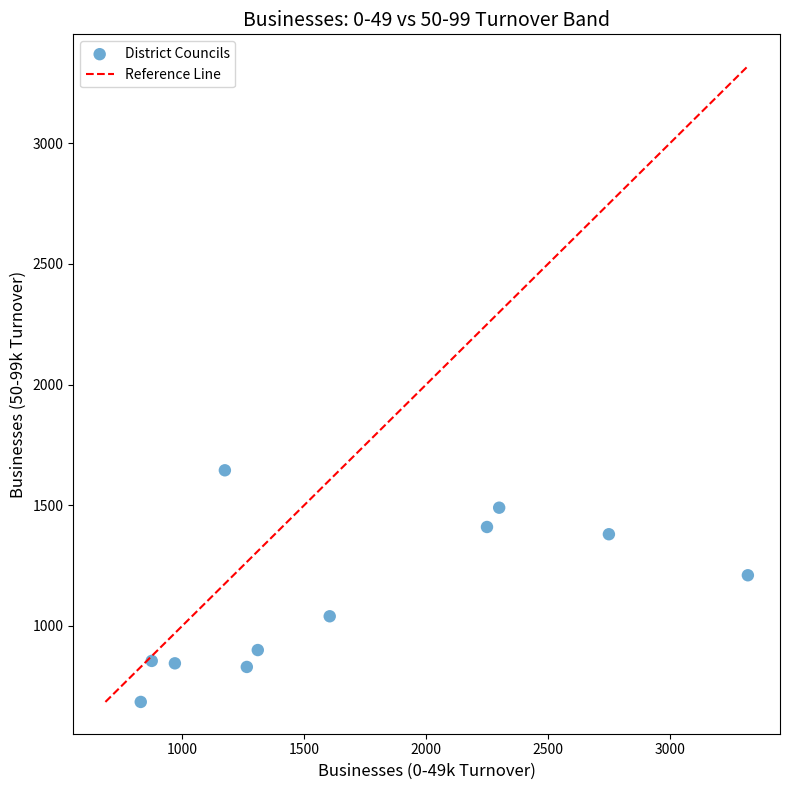

What is the average X value?

1695